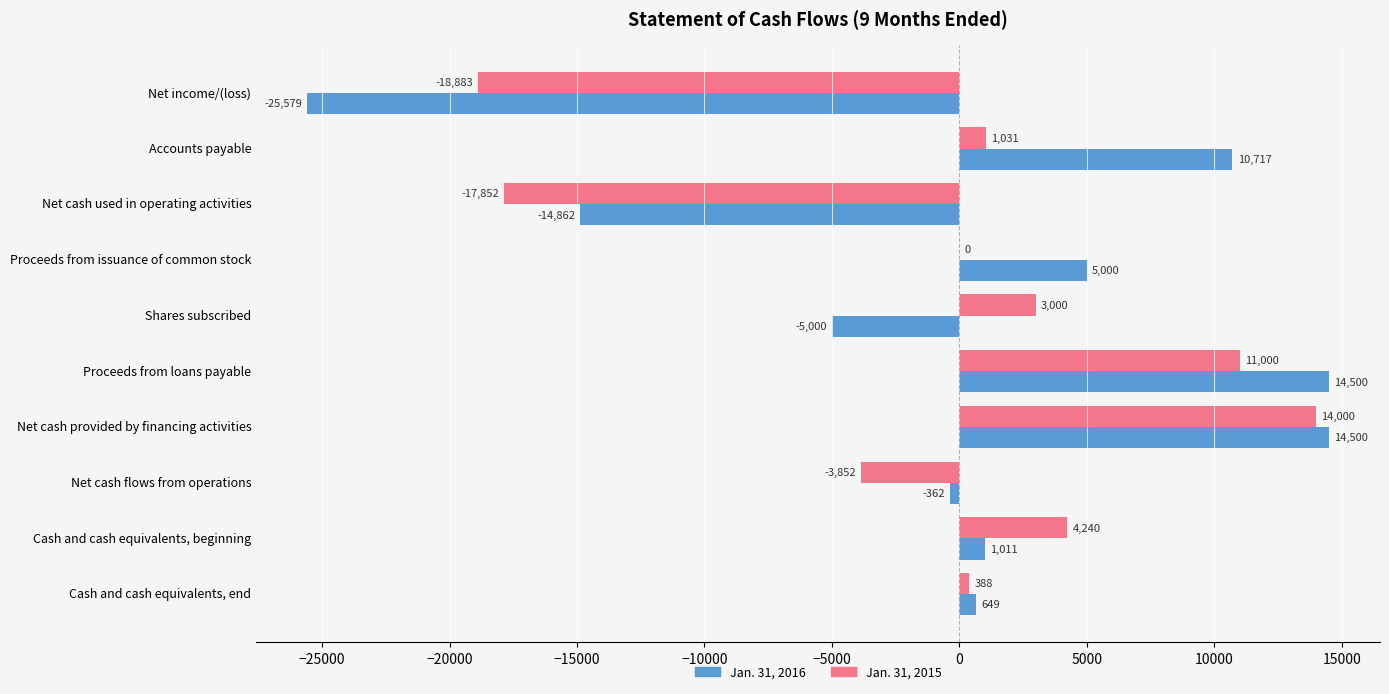

Which series has the largest range (max minus min)?

Jan. 31, 2016